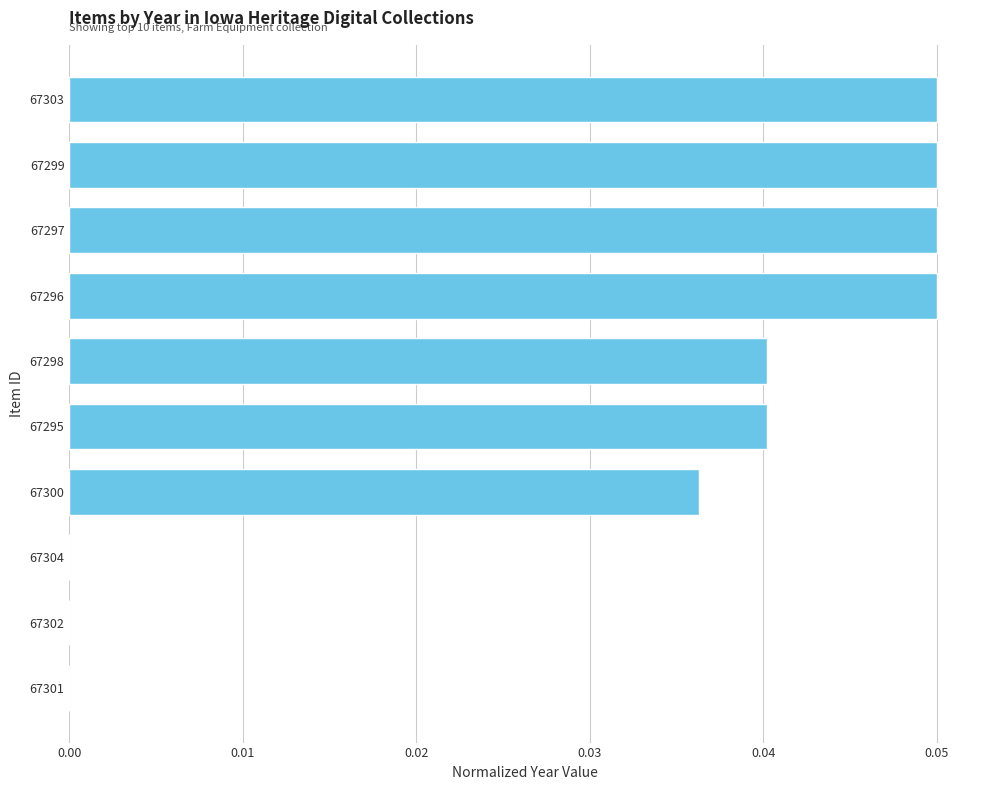

Which has a higher value, 67303 or 67295?

67303